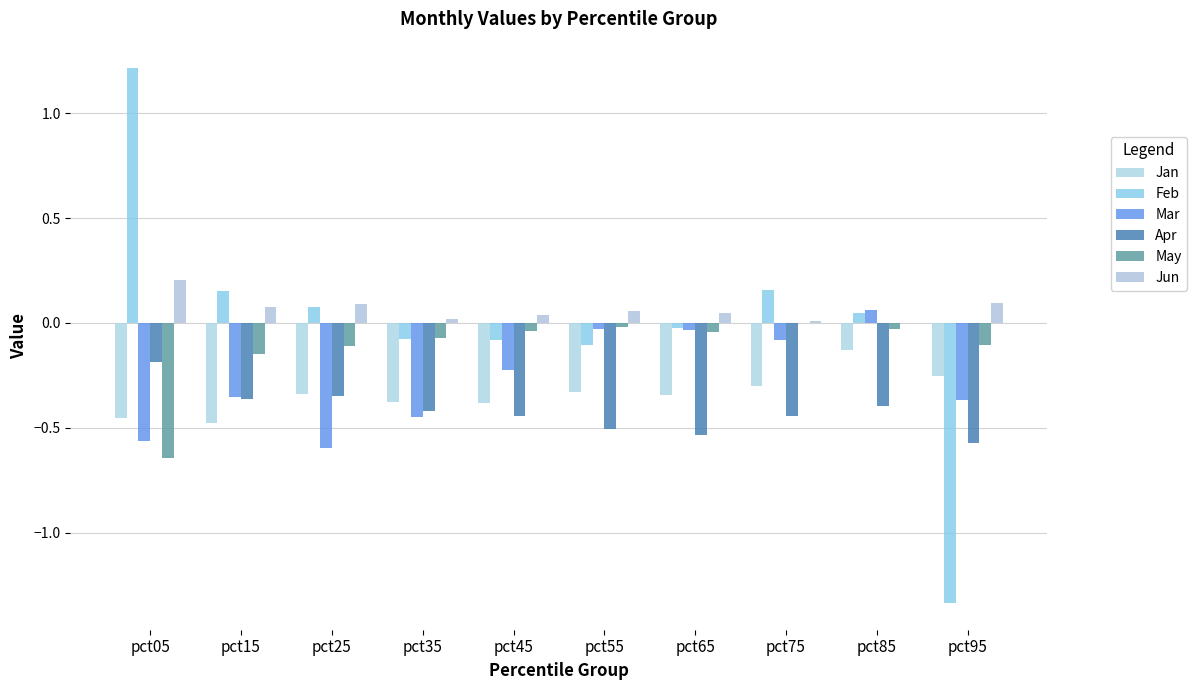

Reading left to right, list all the values displayed in this chart.

Jan: pct05=-0.5	pct15=-0.5	pct25=-0.3	pct35=-0.4	pct45=-0.4	pct55=-0.3	pct65=-0.3	pct75=-0.3	pct85=-0.1	pct95=-0.3
Feb: pct05=1.2	pct15=0.2	pct25=0.1	pct35=-0.1	pct45=-0.1	pct55=-0.1	pct65=-0.0	pct75=0.2	pct85=0.0	pct95=-1.3
Mar: pct05=-0.6	pct15=-0.4	pct25=-0.6	pct35=-0.4	pct45=-0.2	pct55=-0.0	pct65=-0.0	pct75=-0.1	pct85=0.1	pct95=-0.4
Apr: pct05=-0.2	pct15=-0.4	pct25=-0.3	pct35=-0.4	pct45=-0.4	pct55=-0.5	pct65=-0.5	pct75=-0.4	pct85=-0.4	pct95=-0.6
May: pct05=-0.6	pct15=-0.1	pct25=-0.1	pct35=-0.1	pct45=-0.0	pct55=-0.0	pct65=-0.0	pct75=0.0	pct85=-0.0	pct95=-0.1
Jun: pct05=0.2	pct15=0.1	pct25=0.1	pct35=0.0	pct45=0.0	pct55=0.1	pct65=0.0	pct75=0.0	pct85=0.0	pct95=0.1